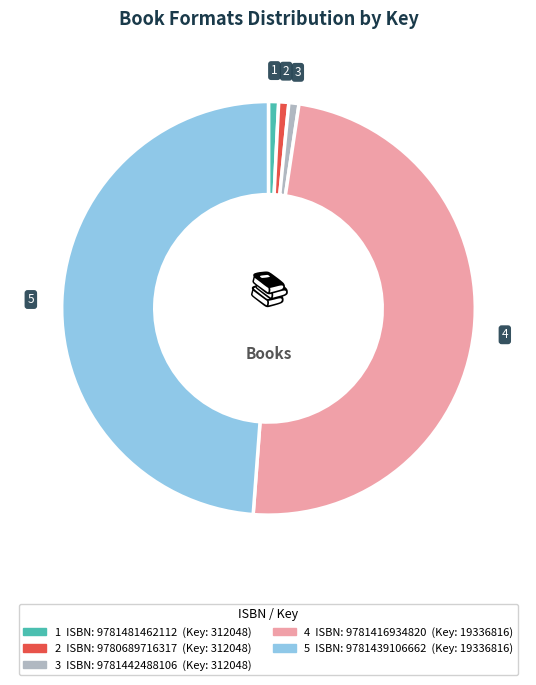

Count the number of slices in the pie.

5